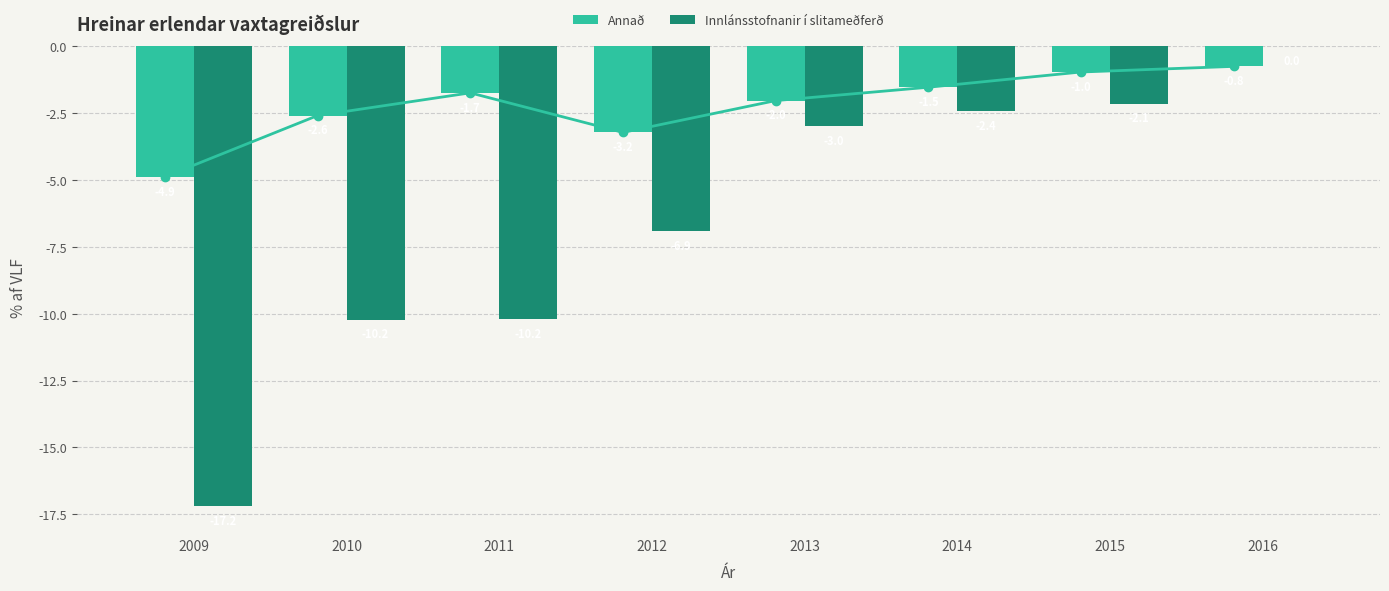

How many bars are there in each group?

2